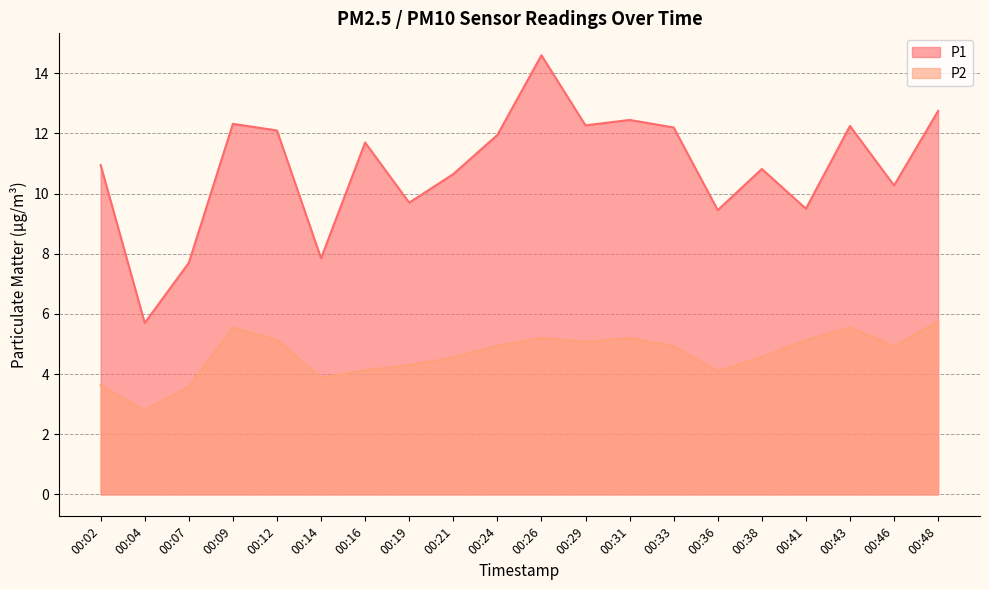

What value does the P1 series have at 00:16?

11.7